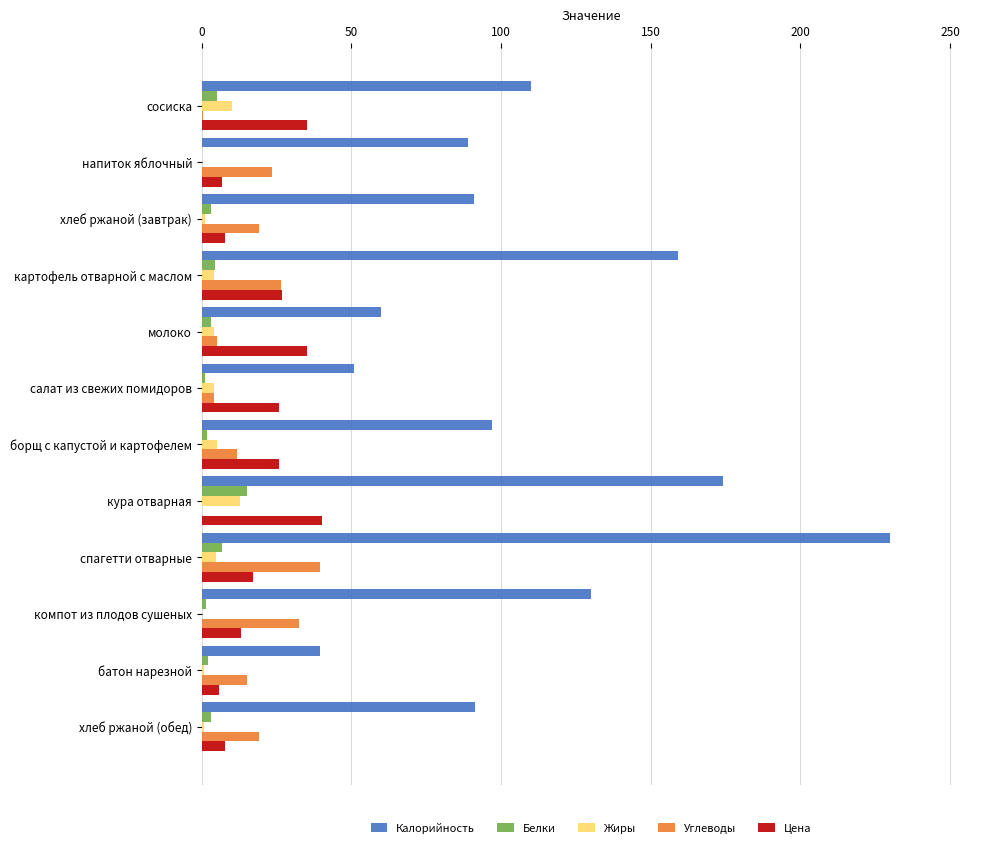

The Калорийность series shows 51.0 at салат из свежих помидоров. True or false?

True